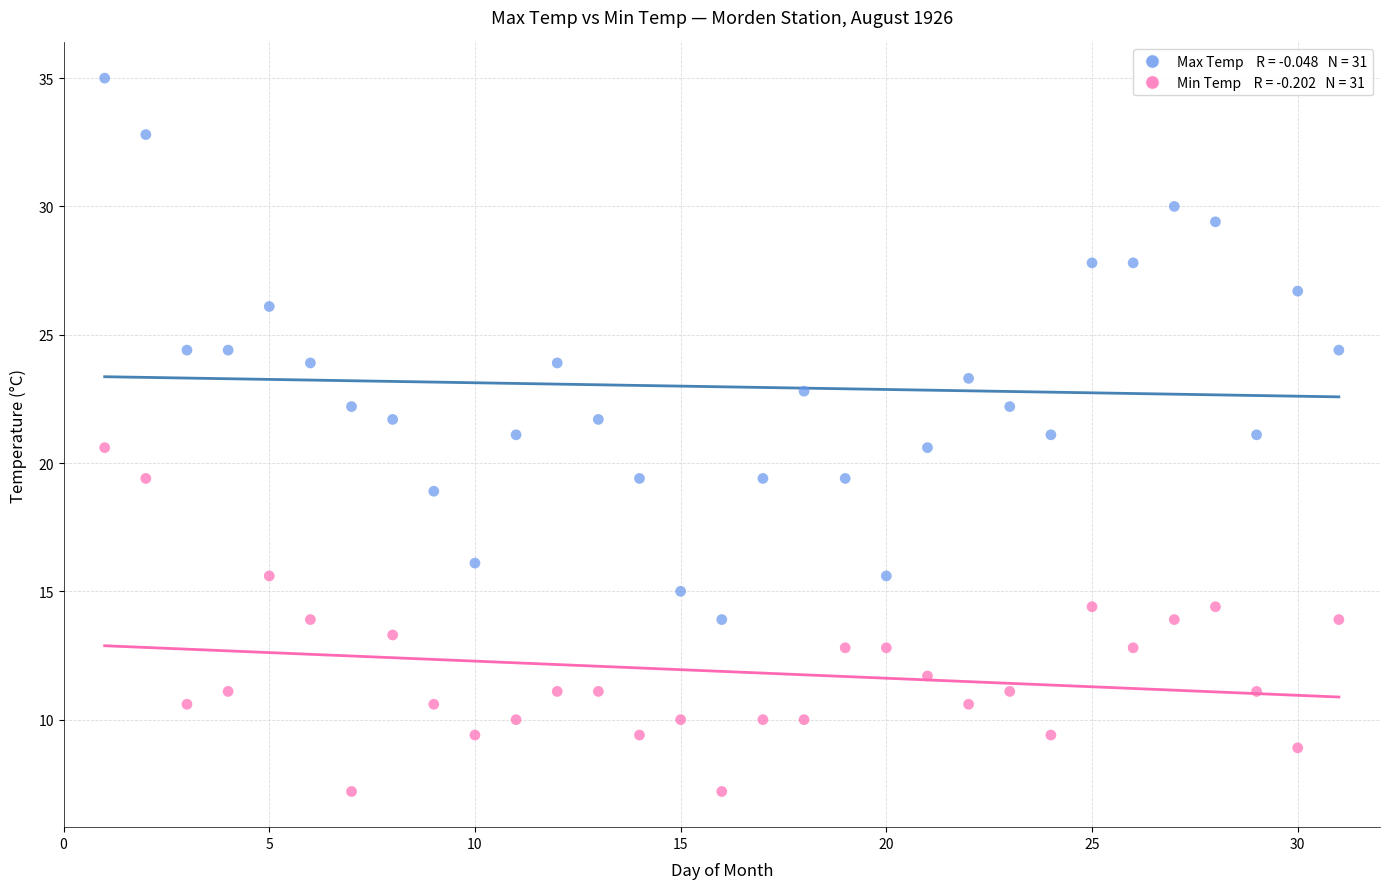

Across all data points, what is the range of X values (max minus min)?

30.0